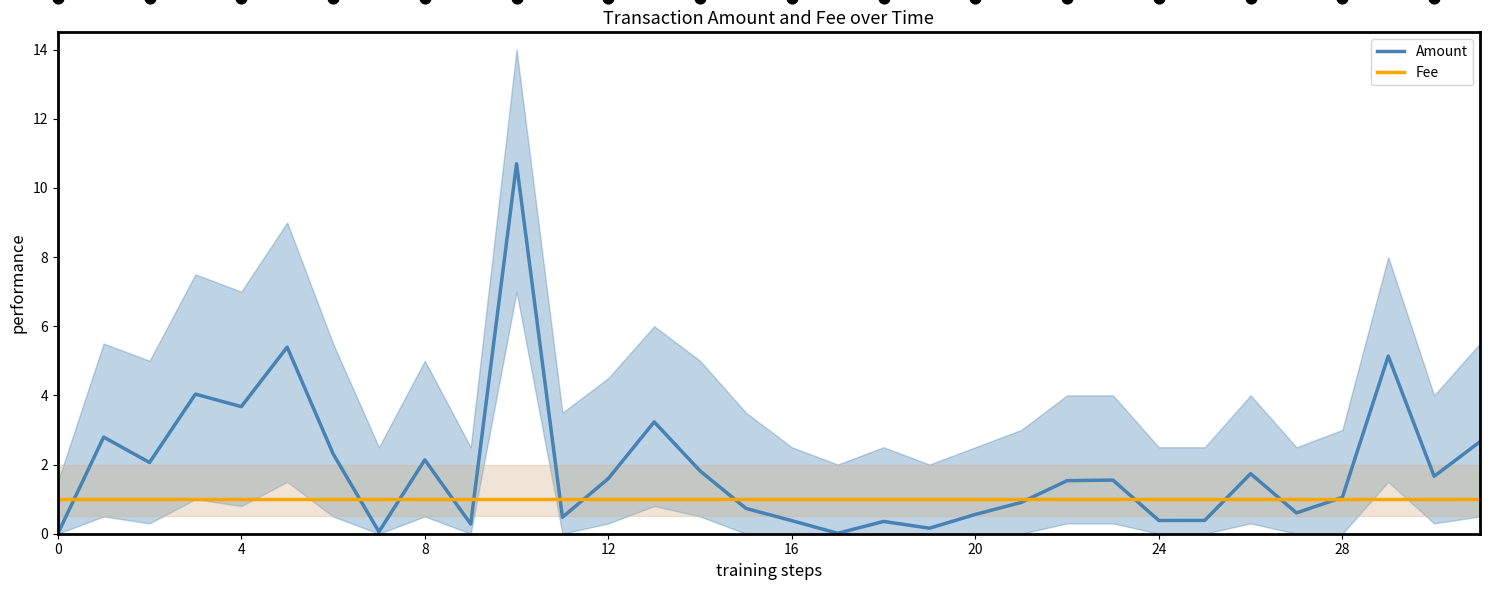

At how many categories does at least one series exceed 4?

4